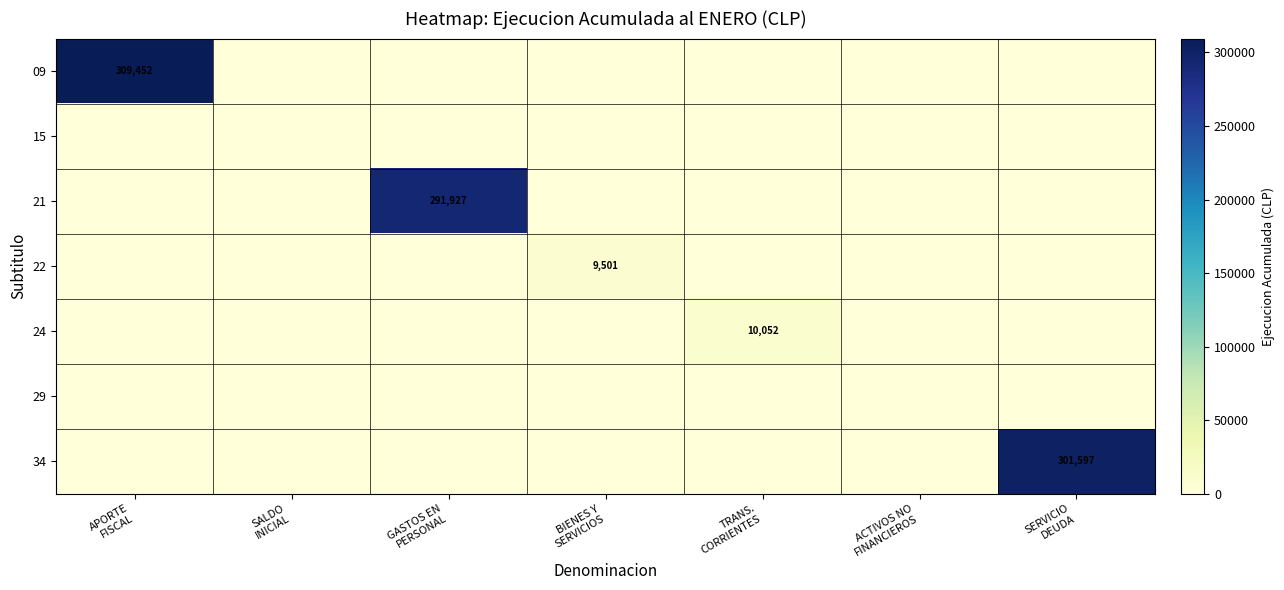

Rank the categories by 22 value from highest to lowest.

BIENES Y SERVICIOS, APORTE FISCAL, SALDO INICIAL, GASTOS EN PERSONAL, TRANS. CORRIENTES, ACTIVOS NO FINANCIEROS, SERVICIO DEUDA